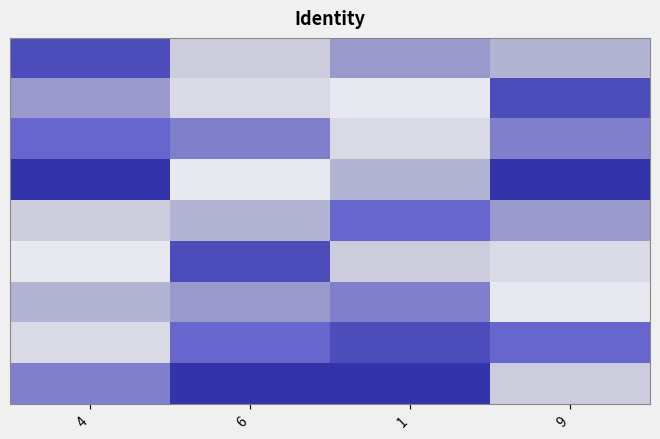

At which category is the sum across all series the highest?

4